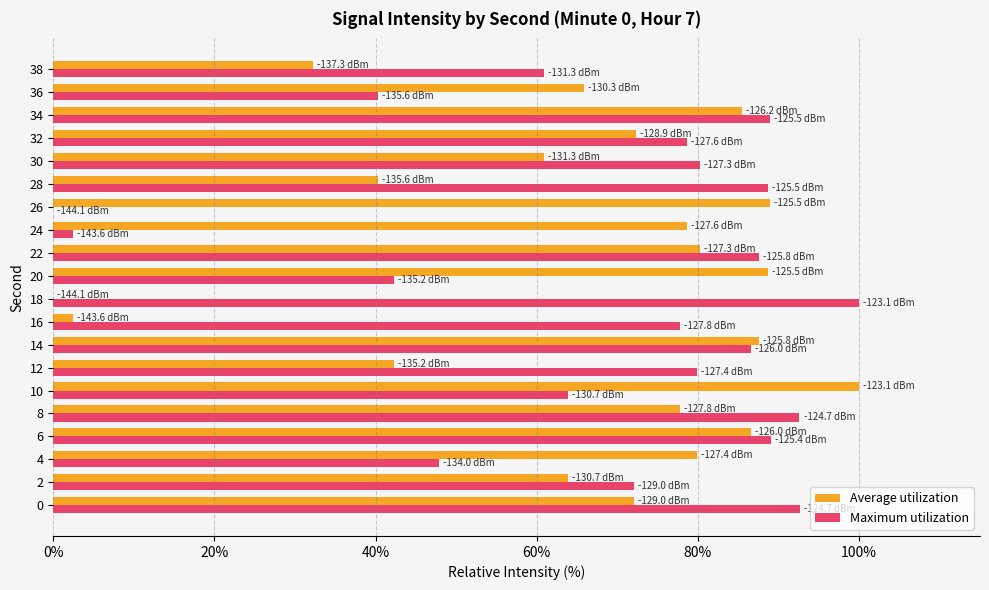

At which label is Maximum utilization closest to 50?

4